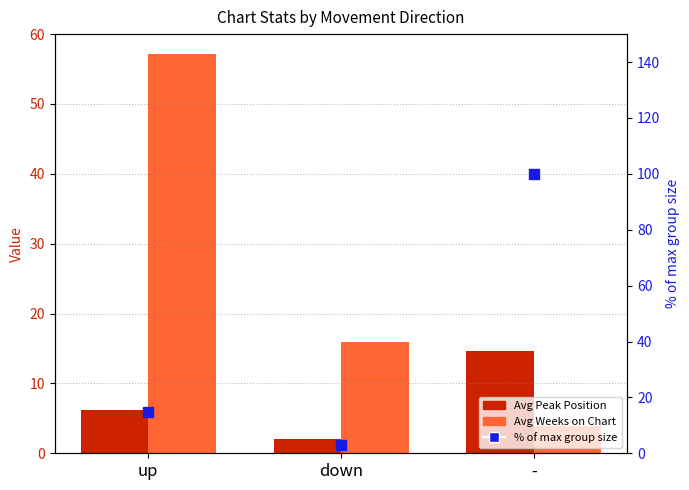

Which series has the largest total across all categories?

% of max count